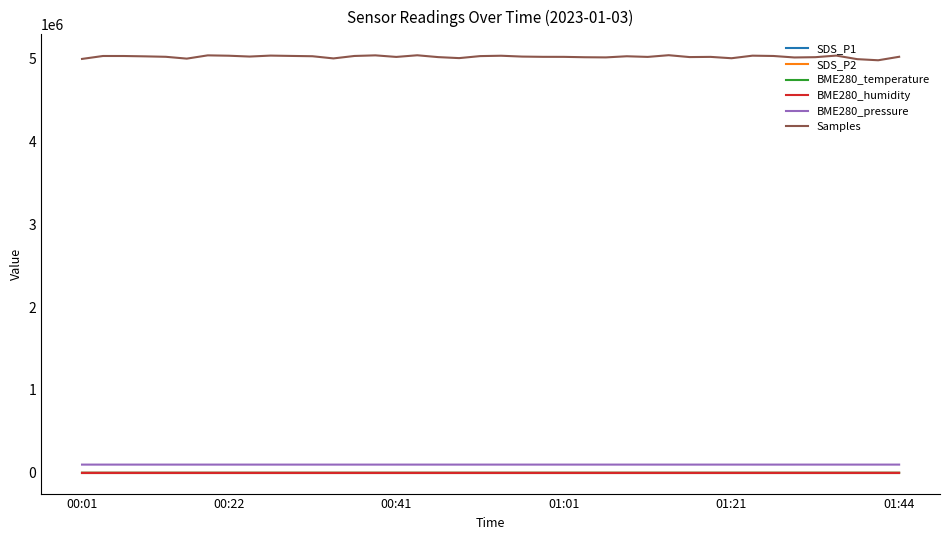

Which series has the widest spread of values?

Samples